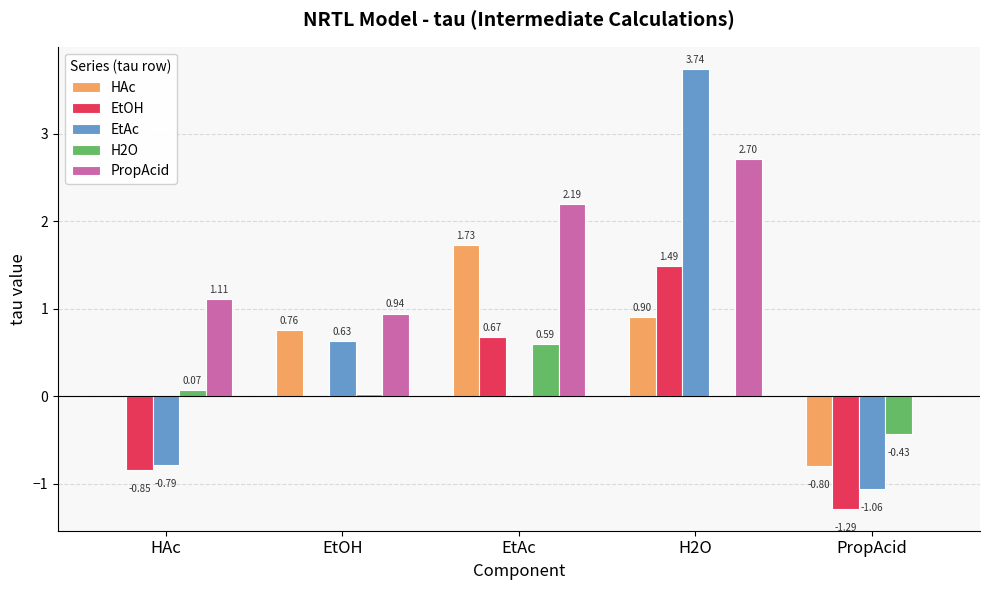

What is the sum of all H2O values?

0.3